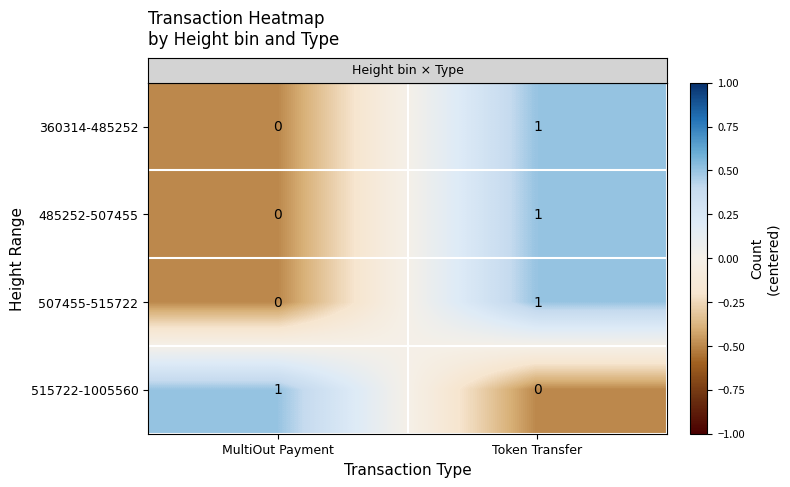

How many positive values does the 507455-515722 series have?

1